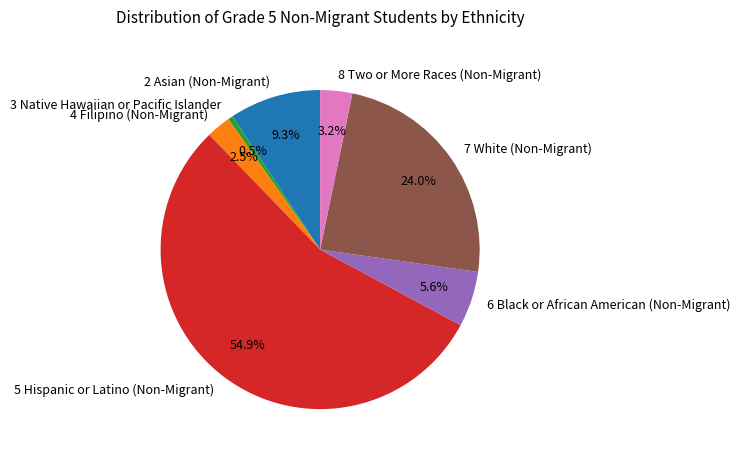

Is 2 Asian (Non-Migrant) the majority of the pie?

No